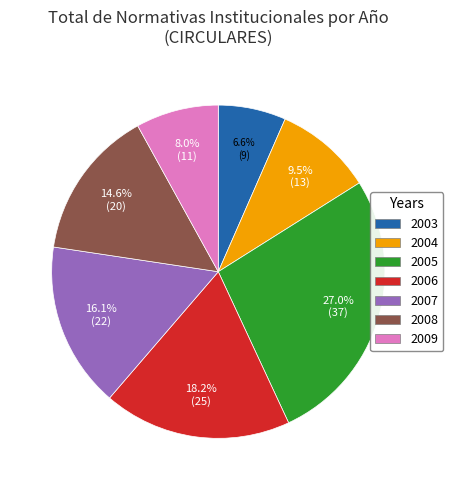

To the nearest percent, what is the average slice percentage?

14%